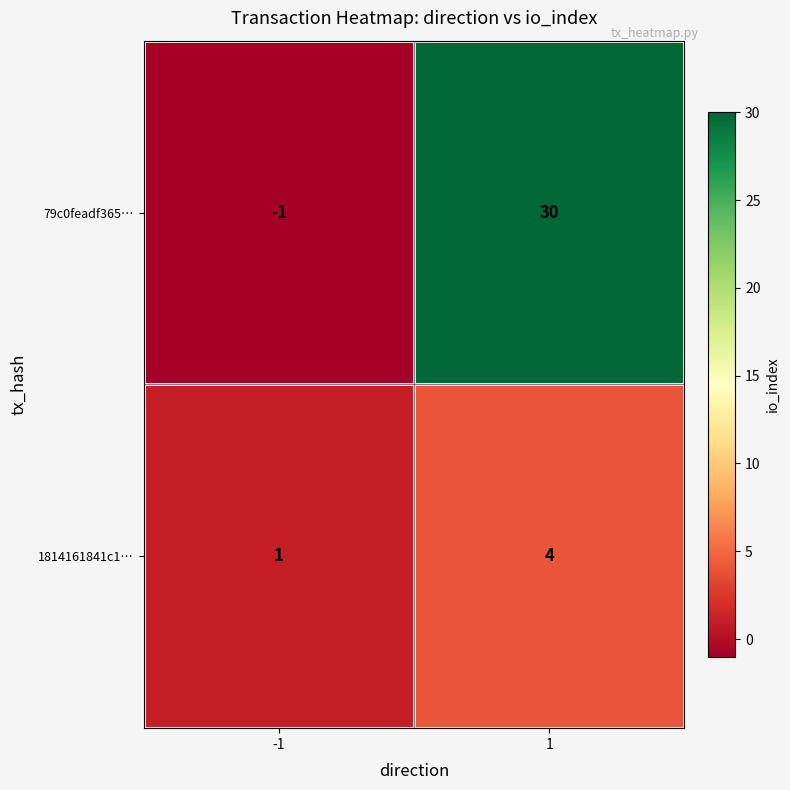

List the series in order of their peak value, lowest first.

1814161841c1…, 79c0feadf365…